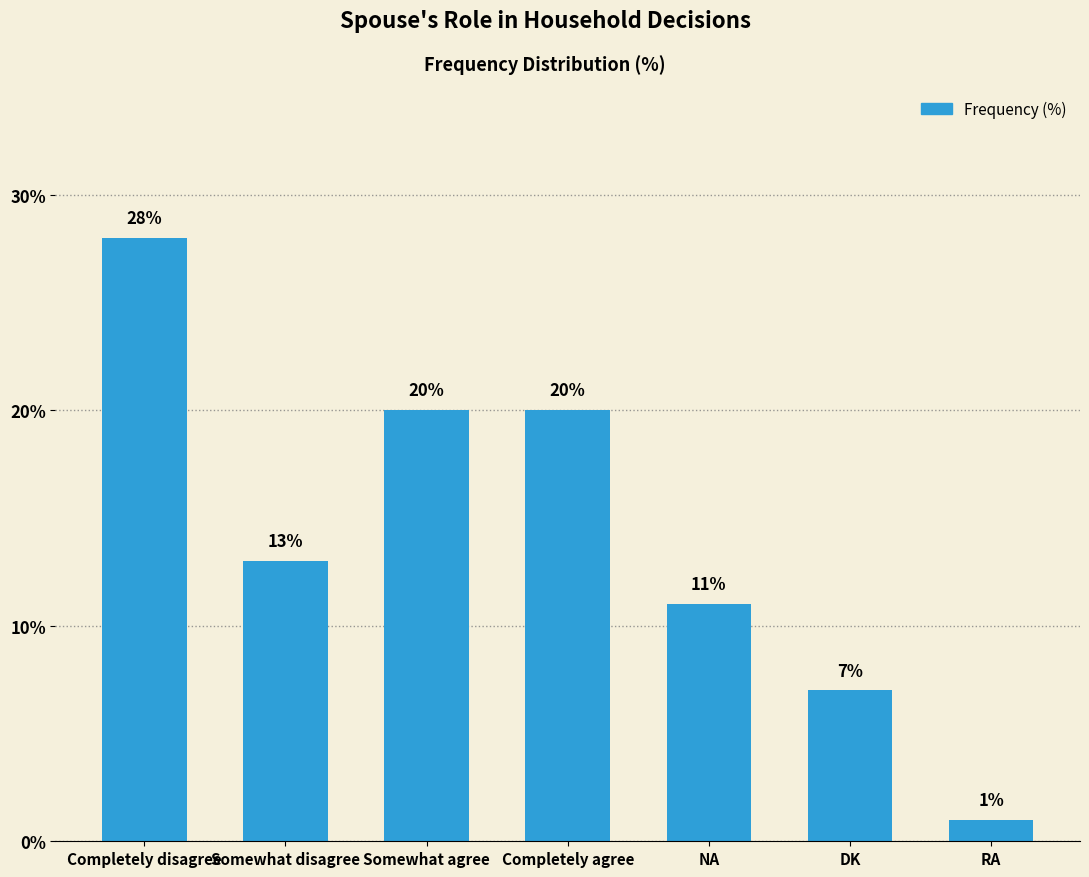

The value at DK is 7. True or false?

True